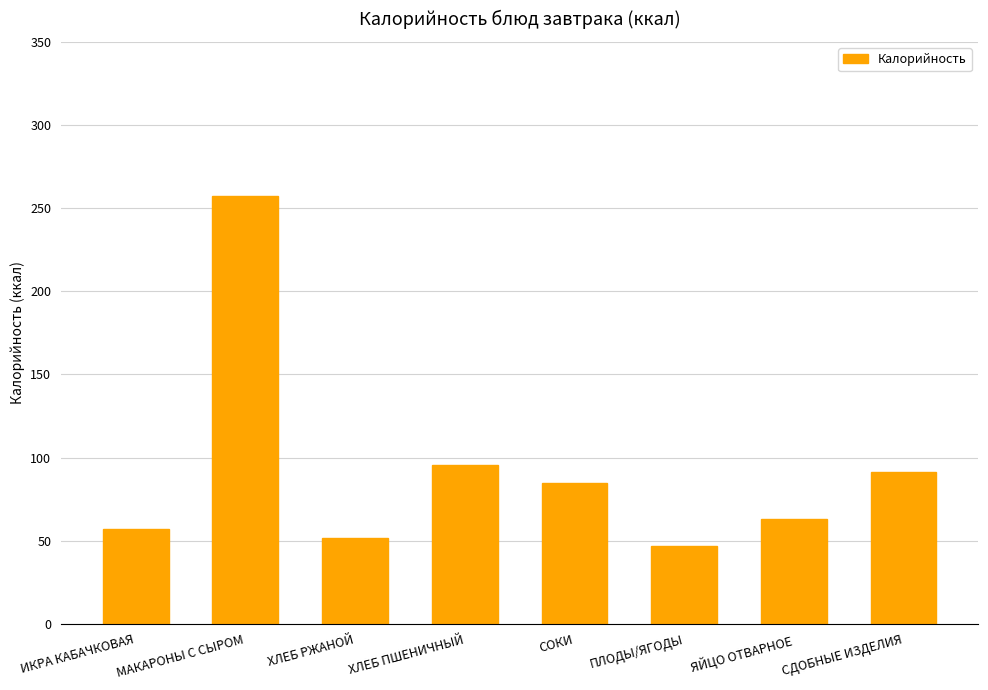

At which label does the data first exceed 84?

МАКАРОНЫ С СЫРОМ